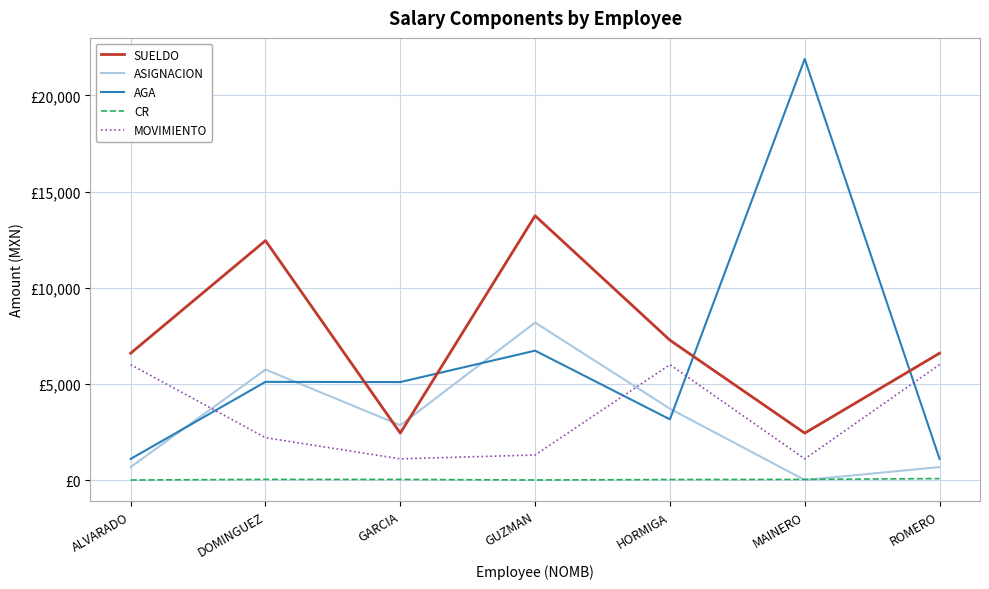

Is it true that AGA equals 1190 at DOMINGUEZ?

False